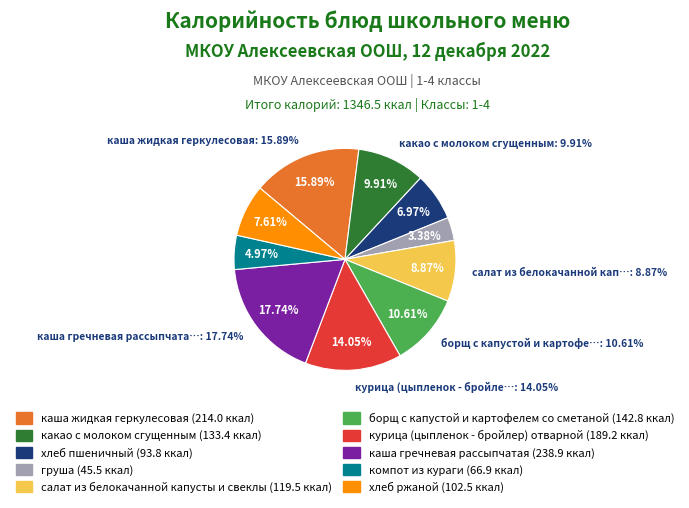

To the nearest percent, what percentage of the pie is какао с молоком сгущенным?

10%